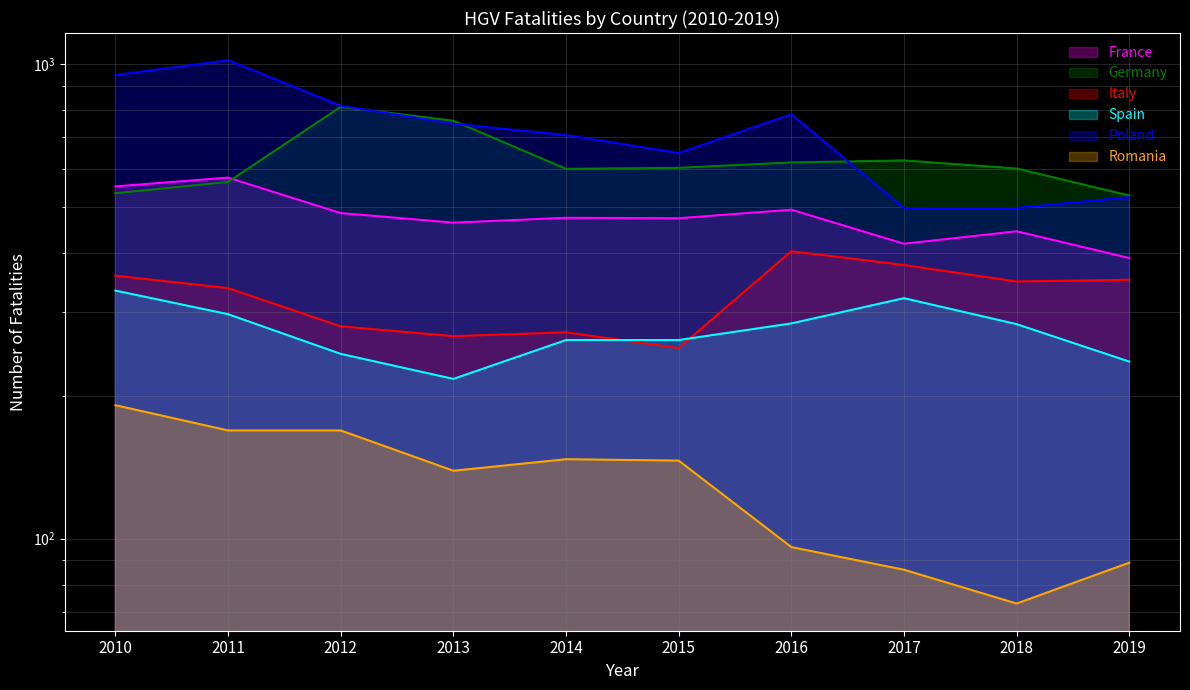

Rank the series by their maximum value, from lowest to highest.

Romania, Spain, Italy, France, Germany, Poland